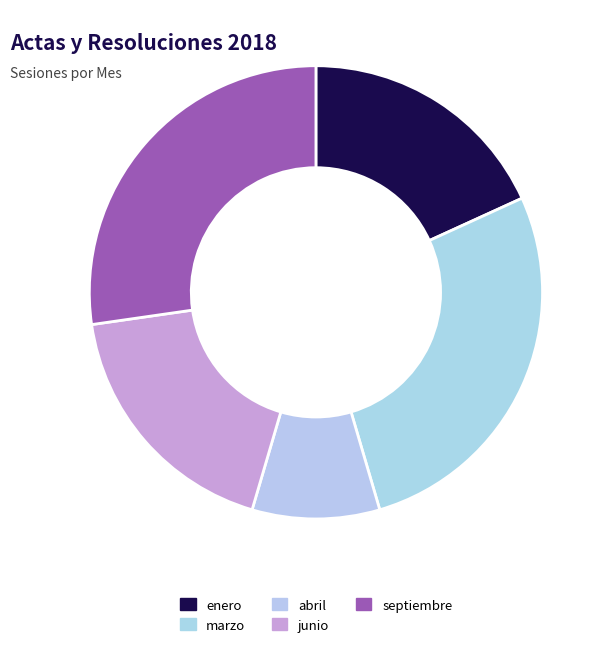

What is the largest slice in the pie chart?

marzo (27)